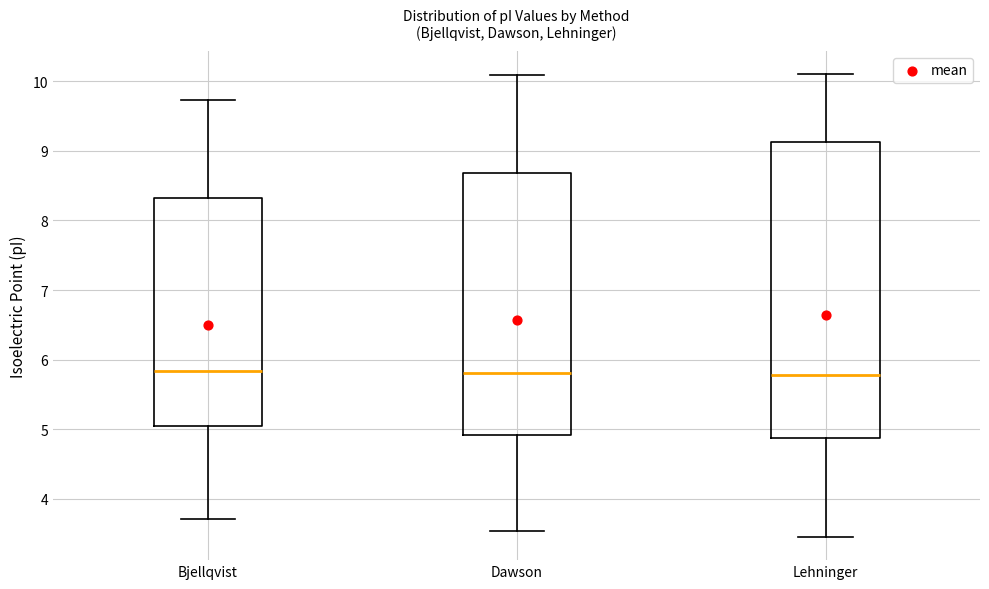

Where is the lower edge of the box for Bjellqvist on the y-axis? The values are not printed on the chart, so give them approximately, as read against the axis.

5.1